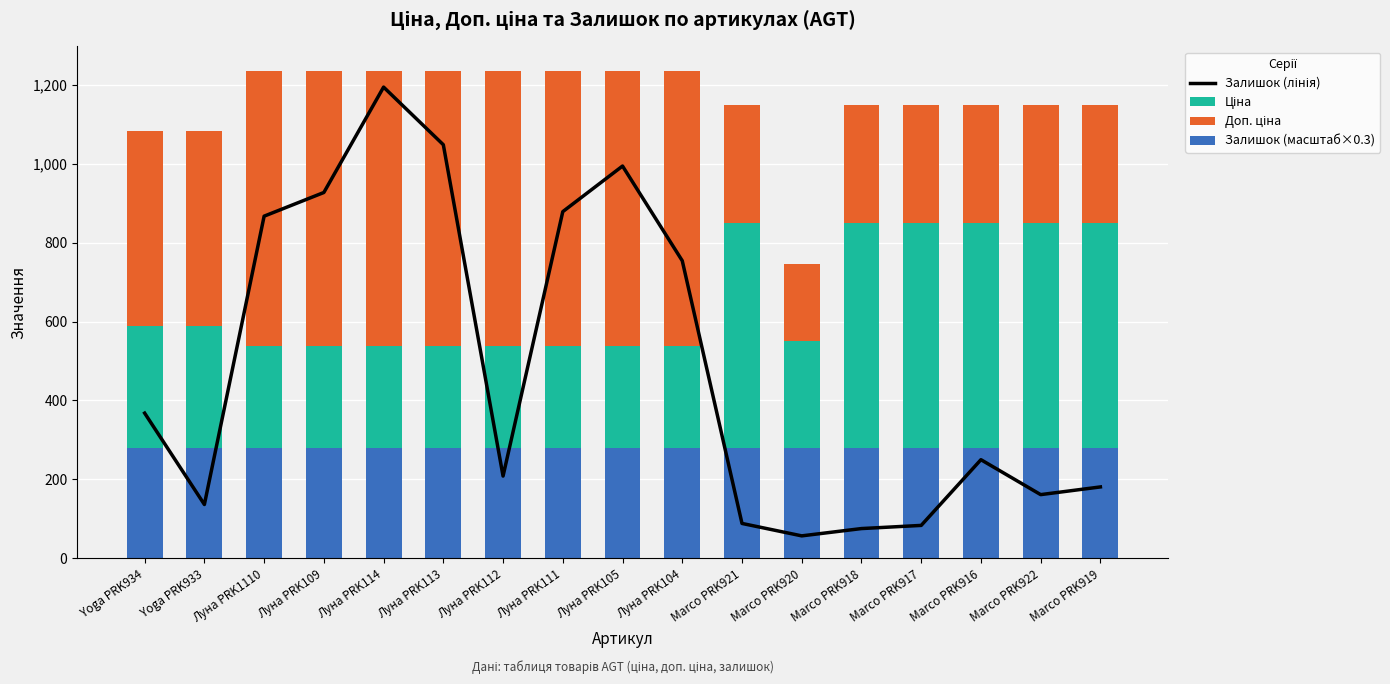

What is the value of the Ціна bar at the 17th from the left?

848.4